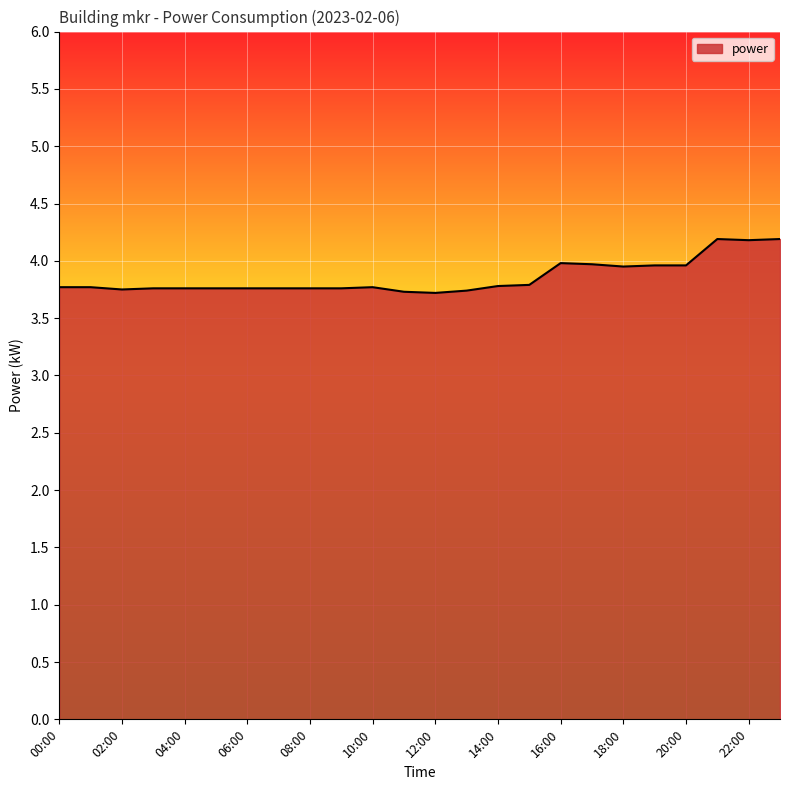

What is the minimum value shown in the chart?

3.7